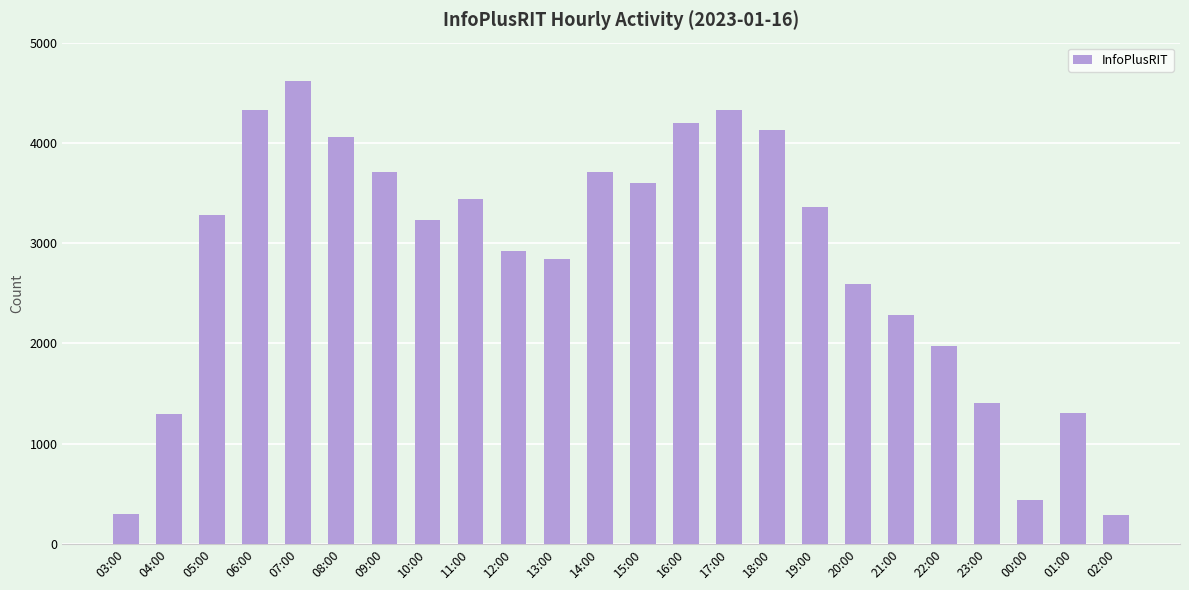

What is the label of the 23rd bar from the right?

04:00